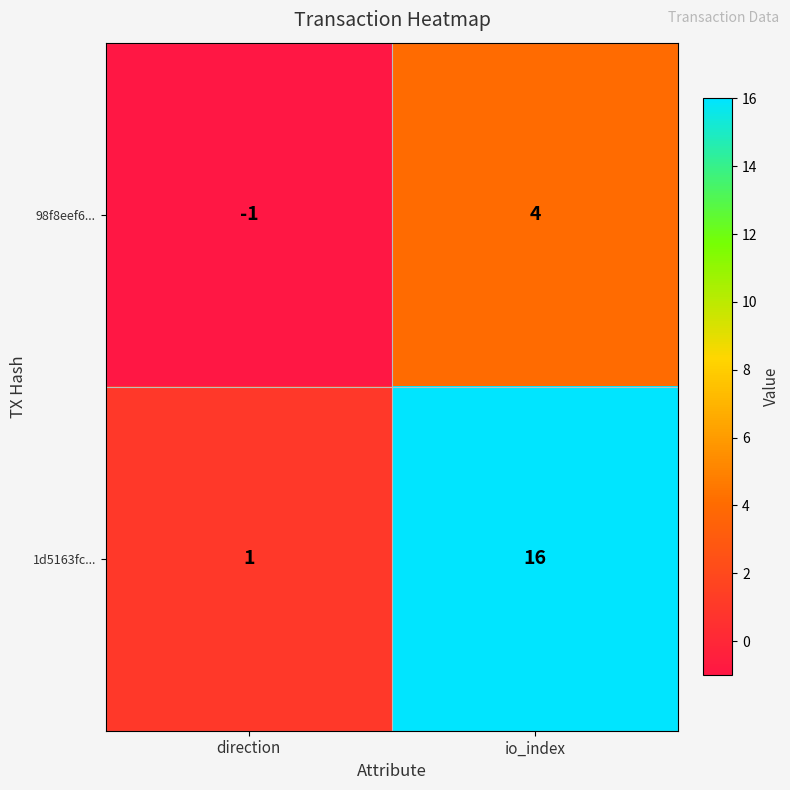

Where is 98f8eef6... nearest to the value 1?

direction